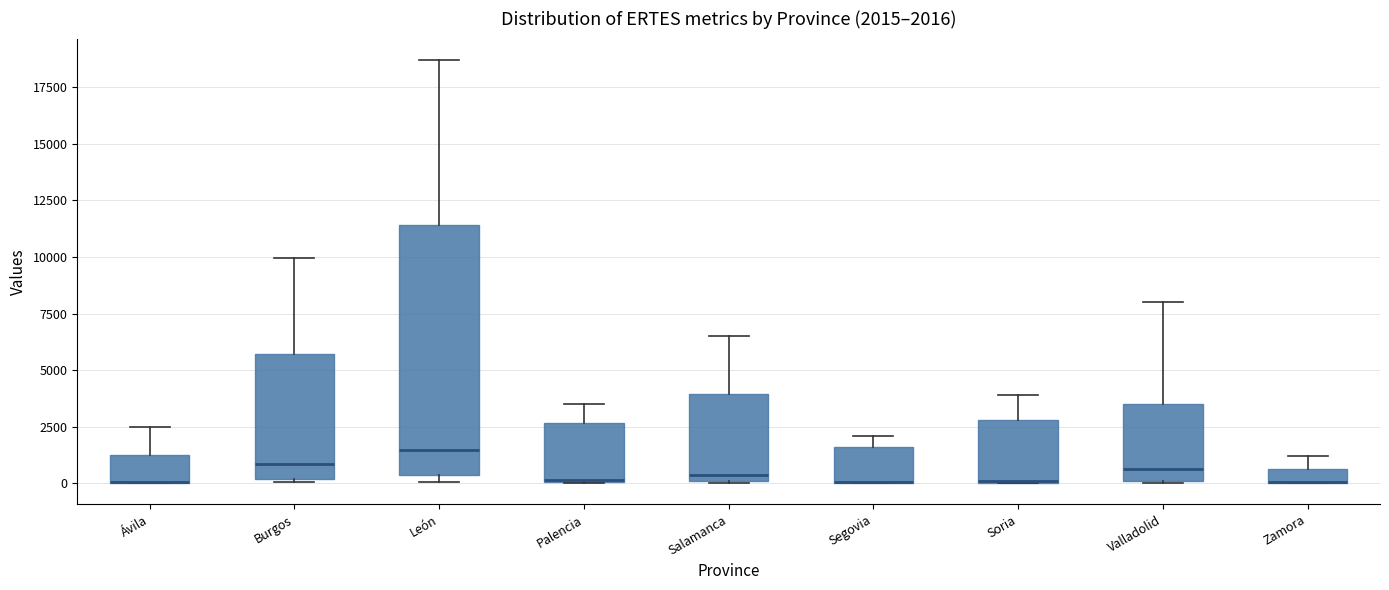

Which box is the tallest, from its lower edge to its upper edge?

León